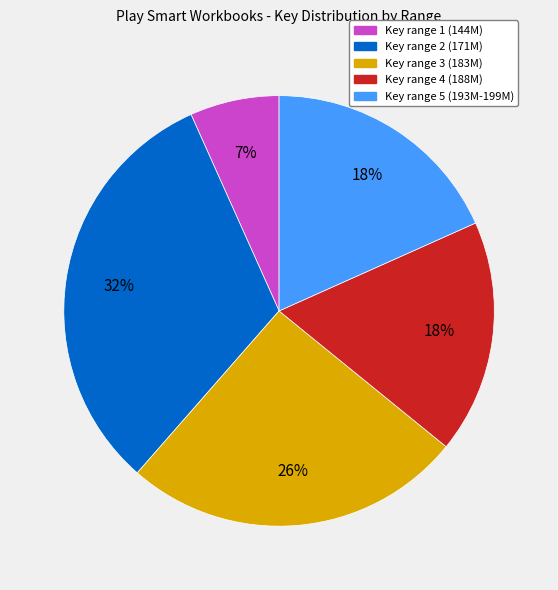

Is there a majority slice in this chart?

No